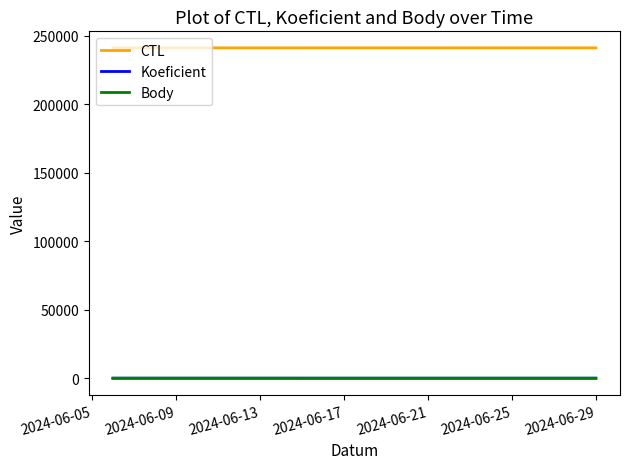

Which series has the largest total across all categories?

CTL